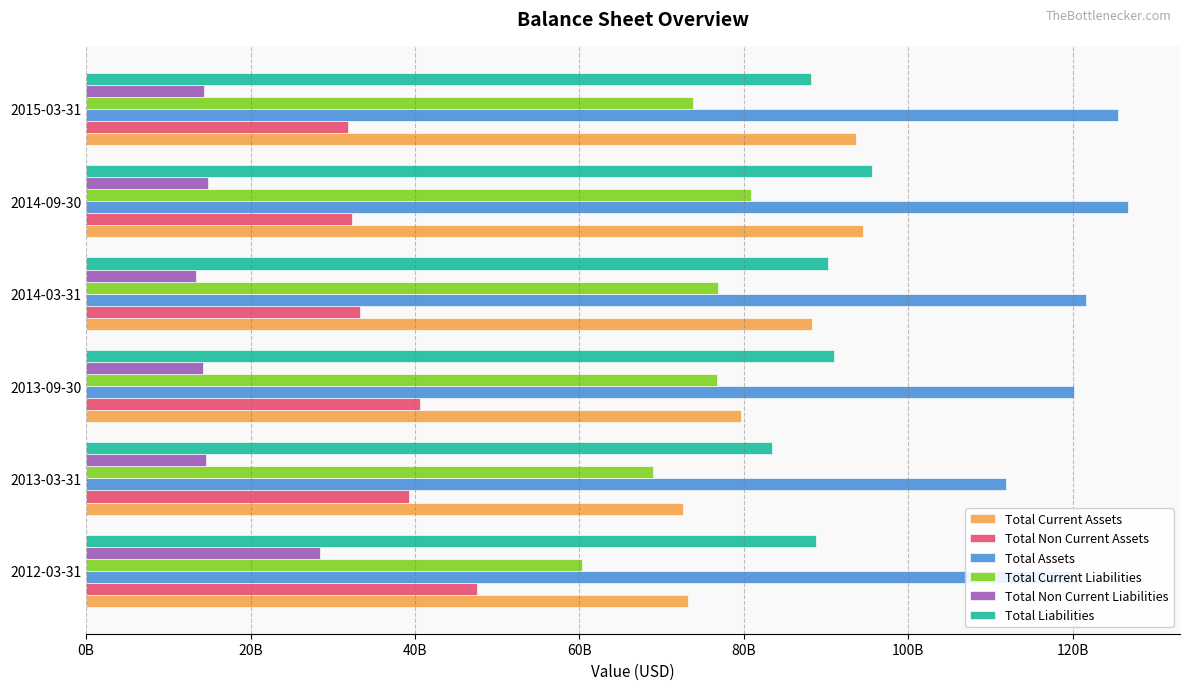

What are all the series names shown in the legend?

Total Current Assets, Total Non Current Assets, Total Assets, Total Current Liabilities, Total Non Current Liabilities, Total Liabilities